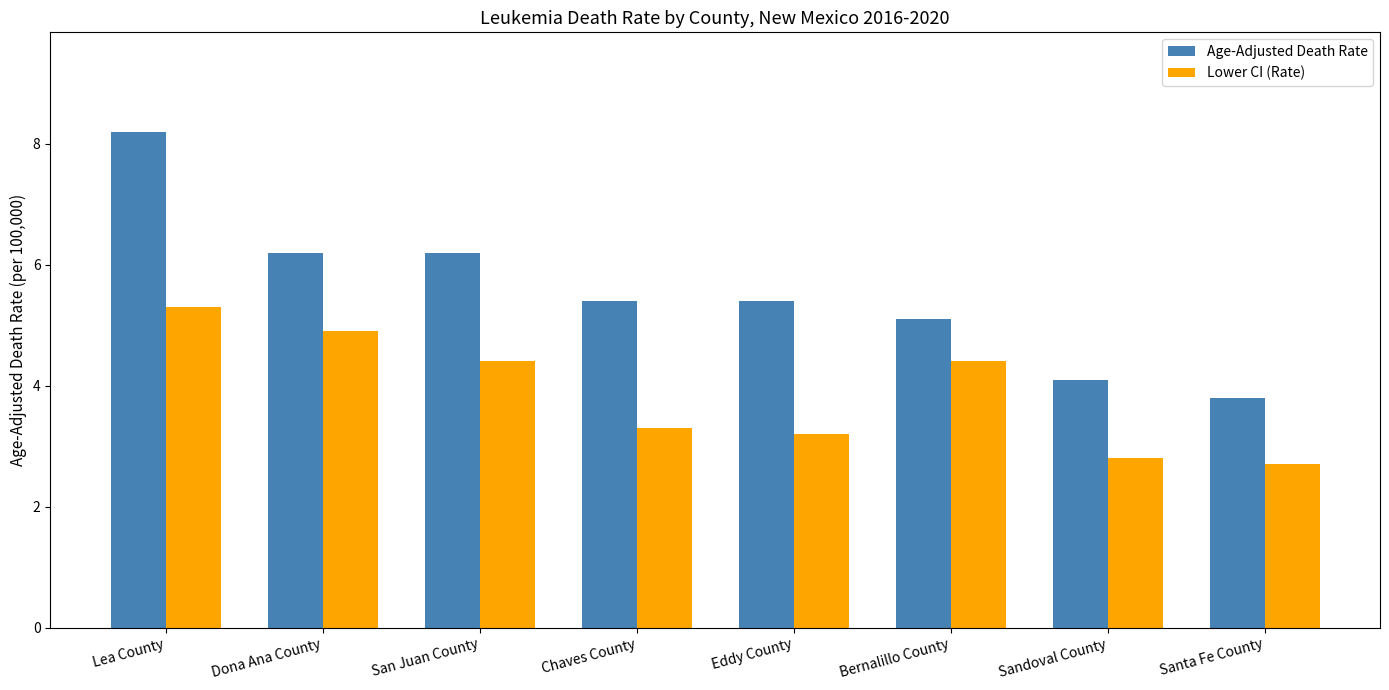

What is the label of the 8th bar from the right?

Lea County